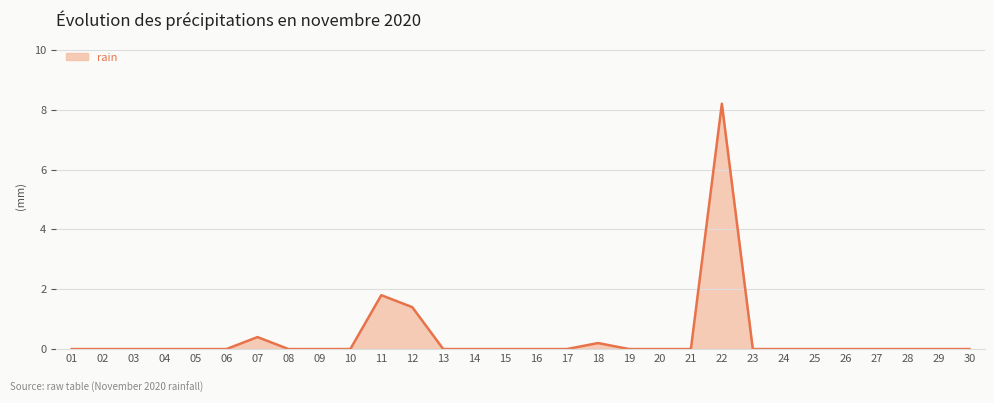

True or false: the data has more than 1 interior local peaks.

True